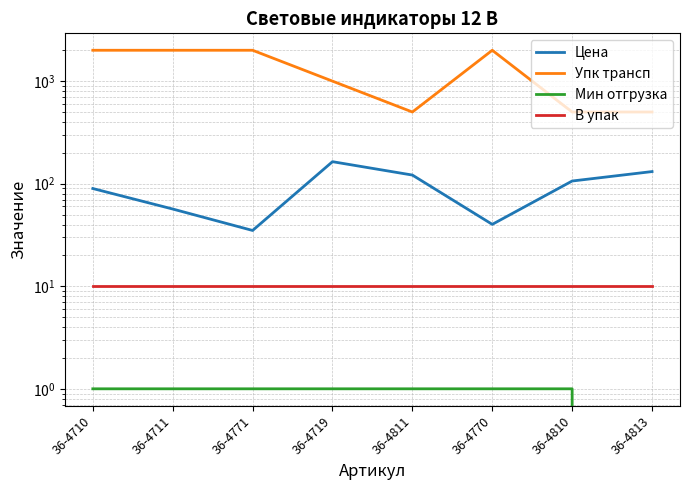

Where is В упак nearest to the value 10?

36-4710